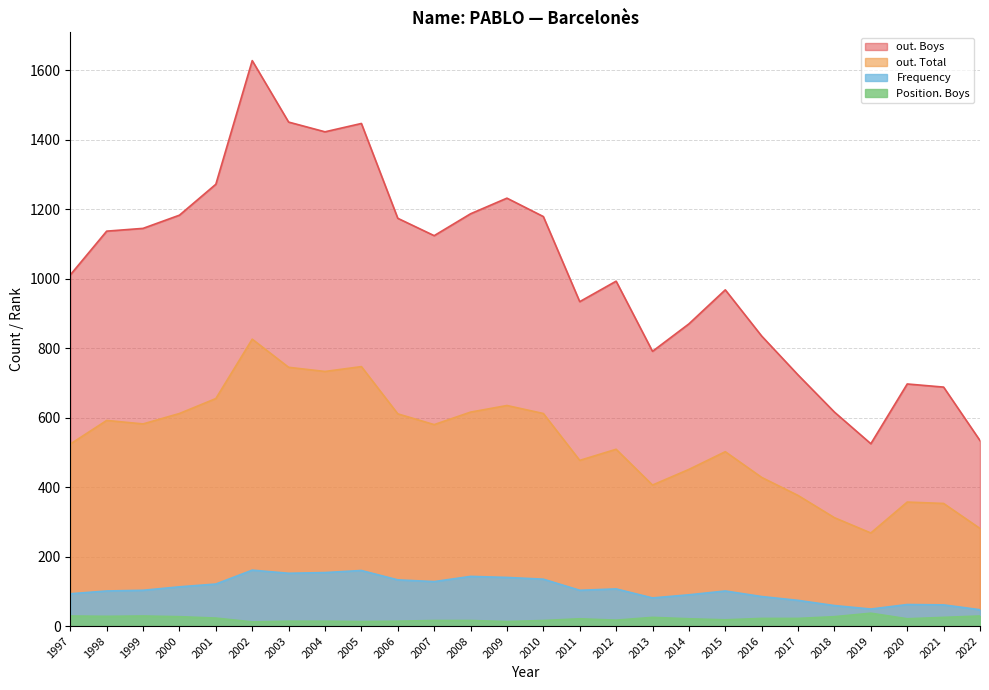

At how many categories does at least one series exceed 1091?

13